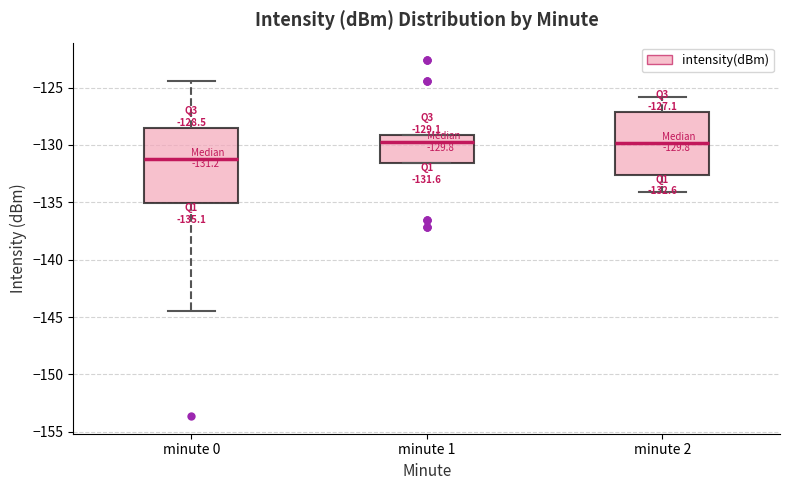

Which box has the lowest median line?

minute 0